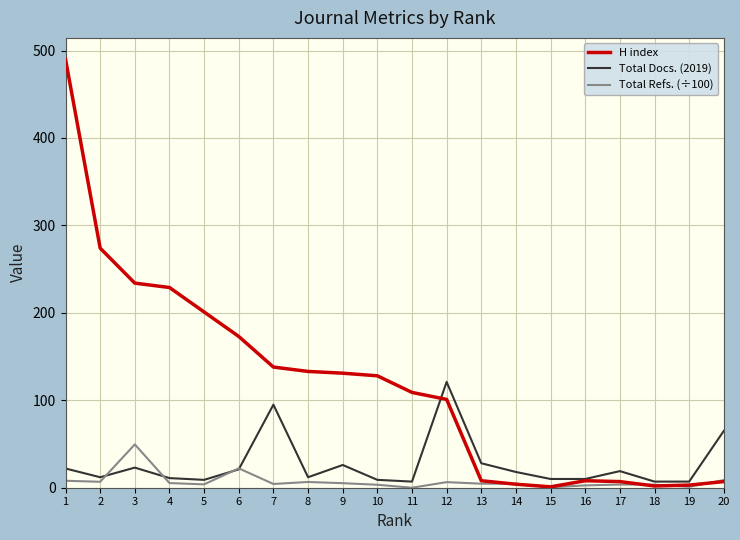

What is the difference between the second highest and second lowest values in the Total Refs. (÷100) series?

21.6